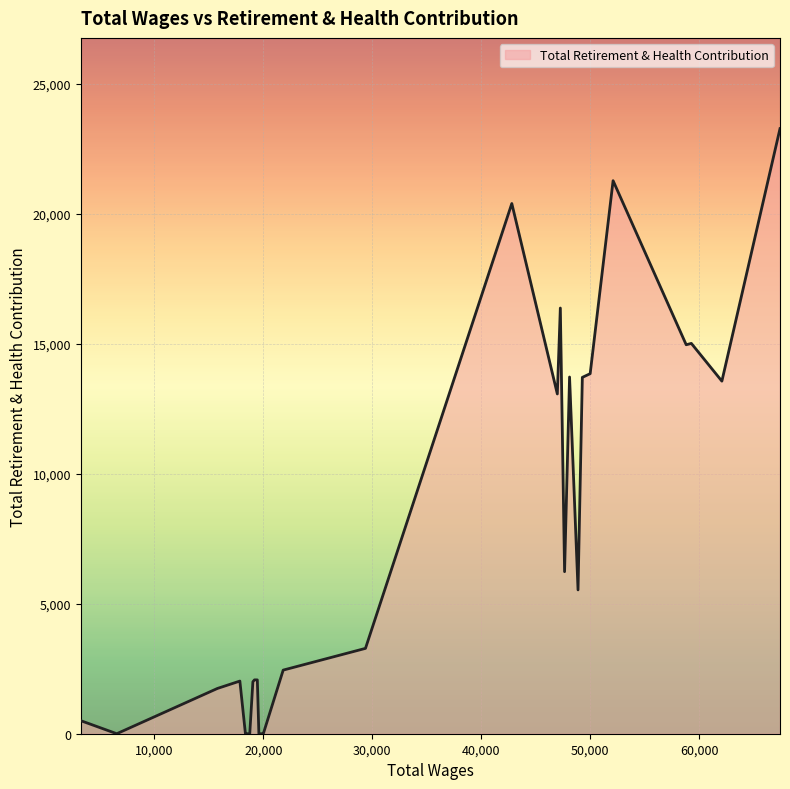

What is the difference between the maximum and minimum values?

23274